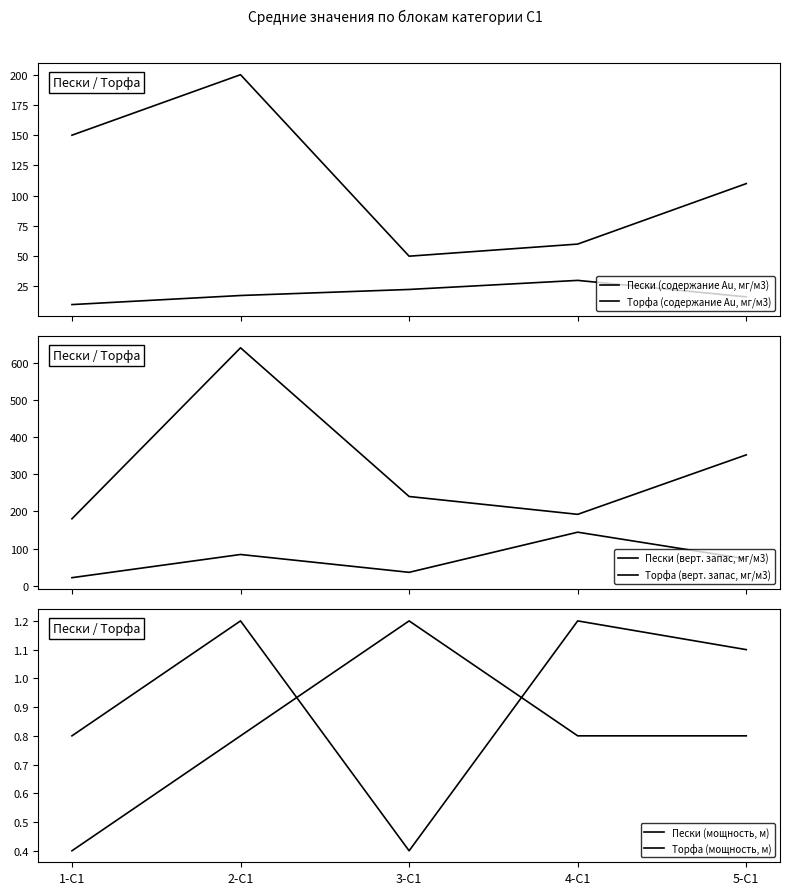

In Пески (содержание Au, мг/м3), how many points are lower than both neighbors (excluding endpoints)?

1